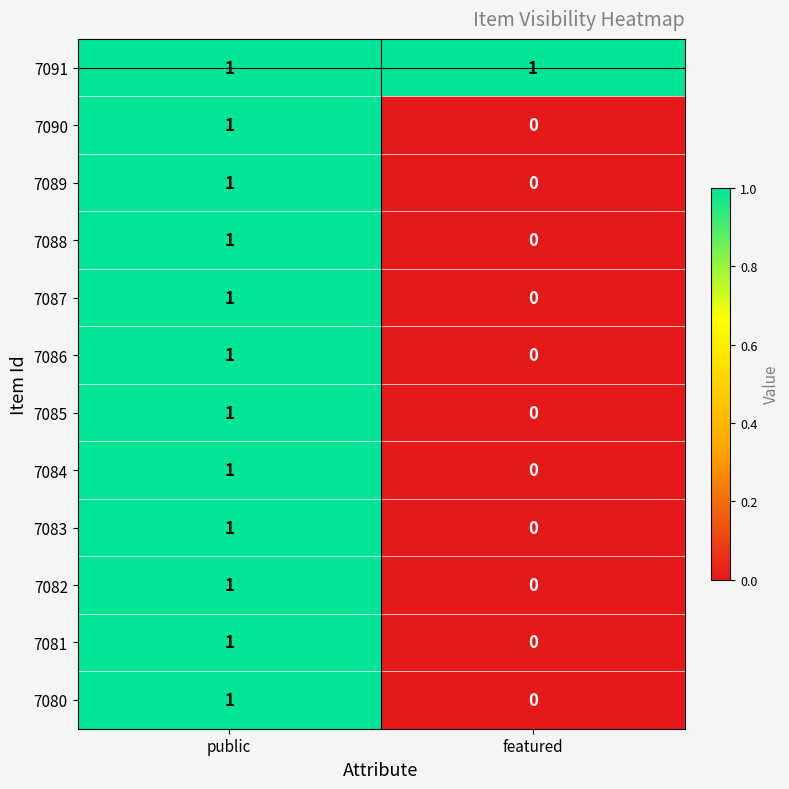

Where is 7084 nearest to the value 0?

featured